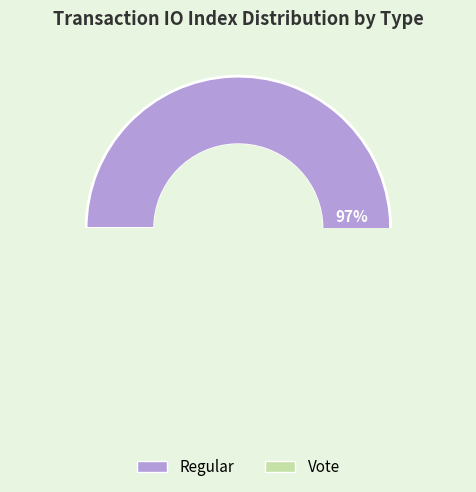

To the nearest percent, what is the average slice percentage?

50%